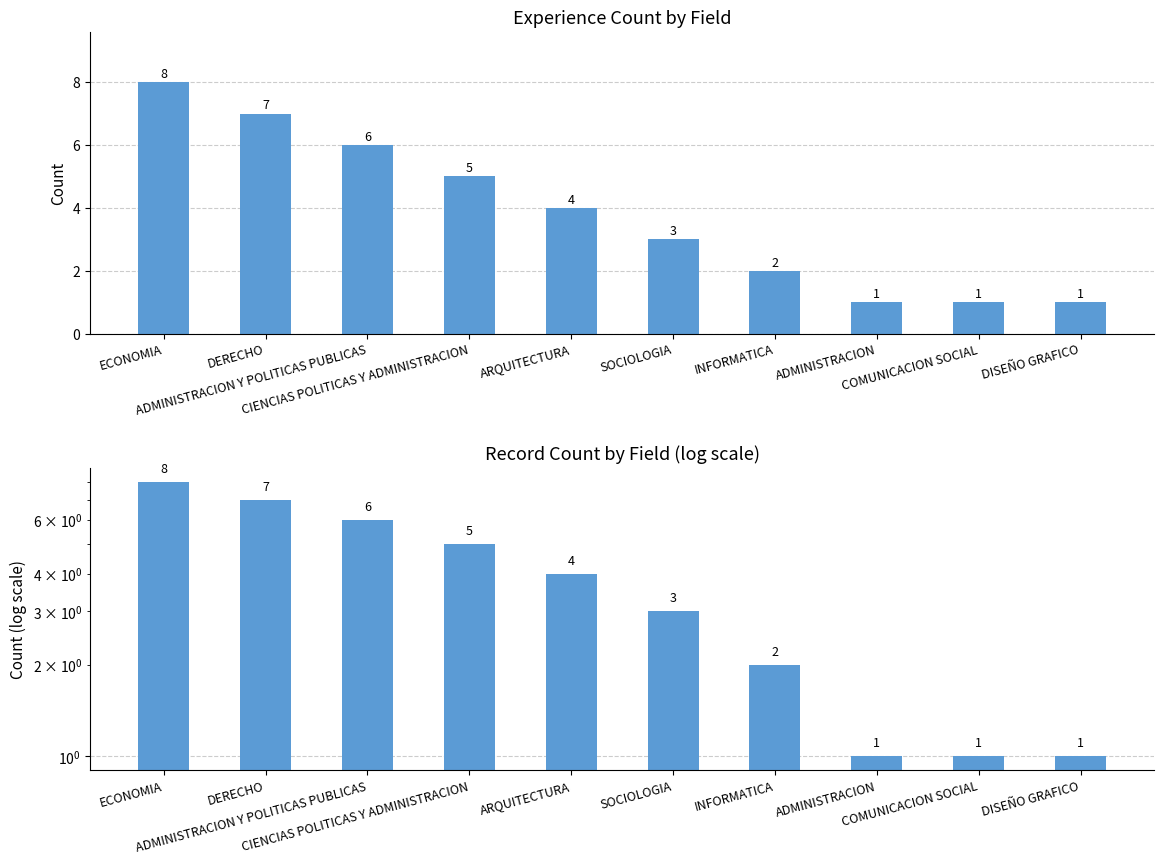

Rank the categories by value from highest to lowest.

ECONOMIA, DERECHO, ADMINISTRACION Y POLITICAS PUBLICAS, CIENCIAS POLITICAS Y ADMINISTRACION, ARQUITECTURA, SOCIOLOGIA, INFORMATICA, ADMINISTRACION, COMUNICACION SOCIAL, DISEÑO GRAFICO